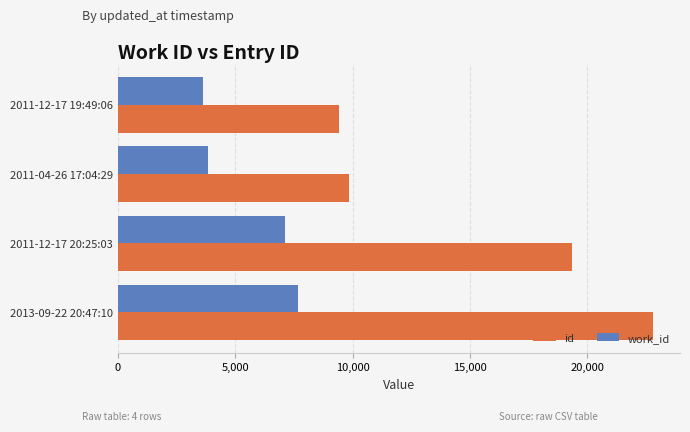

At which category is the sum across all series the highest?

2013-09-22 20:47:10